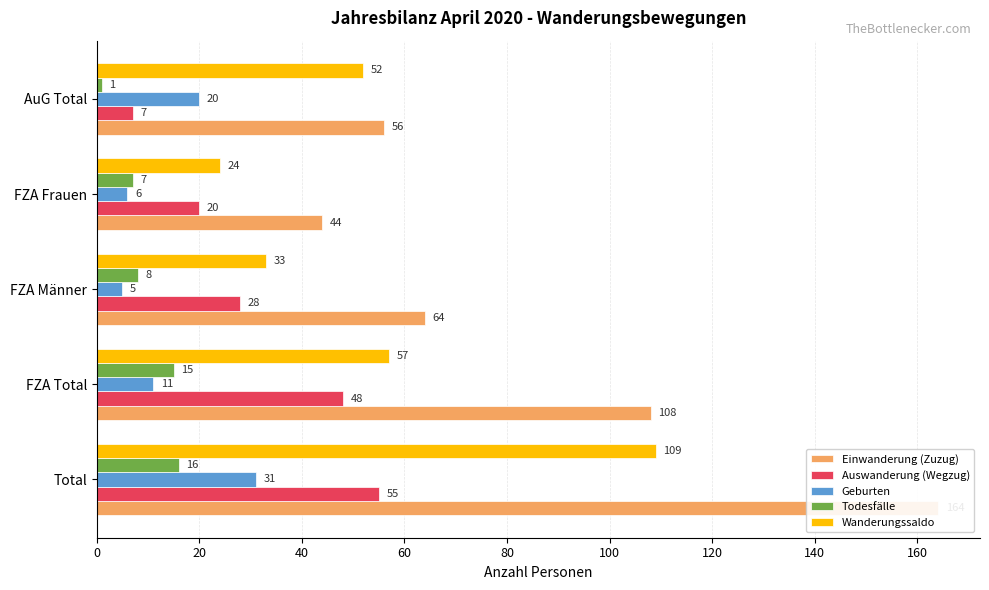

What is the sum of all Geburten values?

73